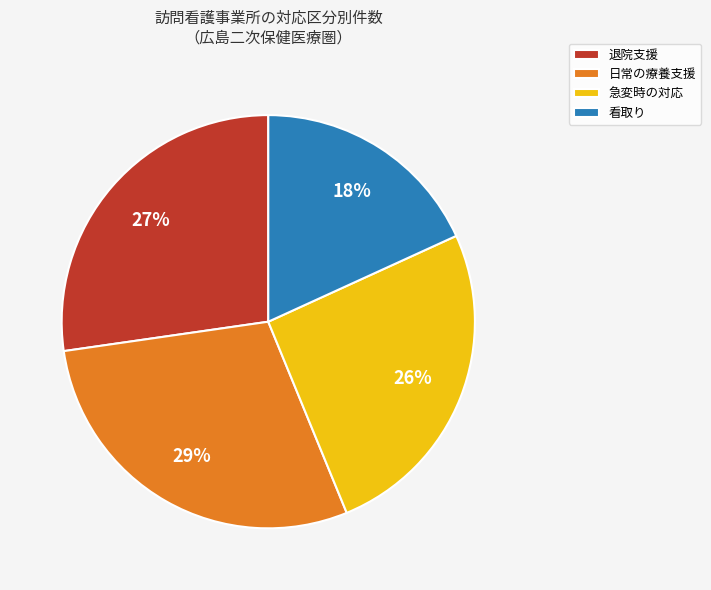

Rank the categories by value from lowest to highest.

看取り, 急変時の対応, 退院支援, 日常の療養支援